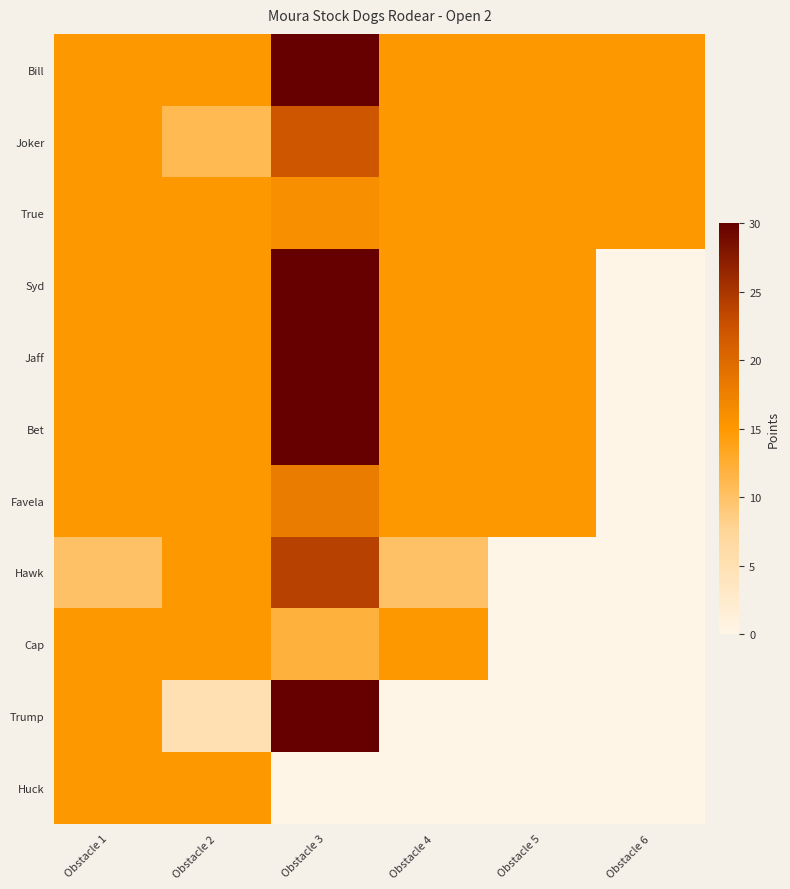

What is the total value across all series at Obstacle 1?

160